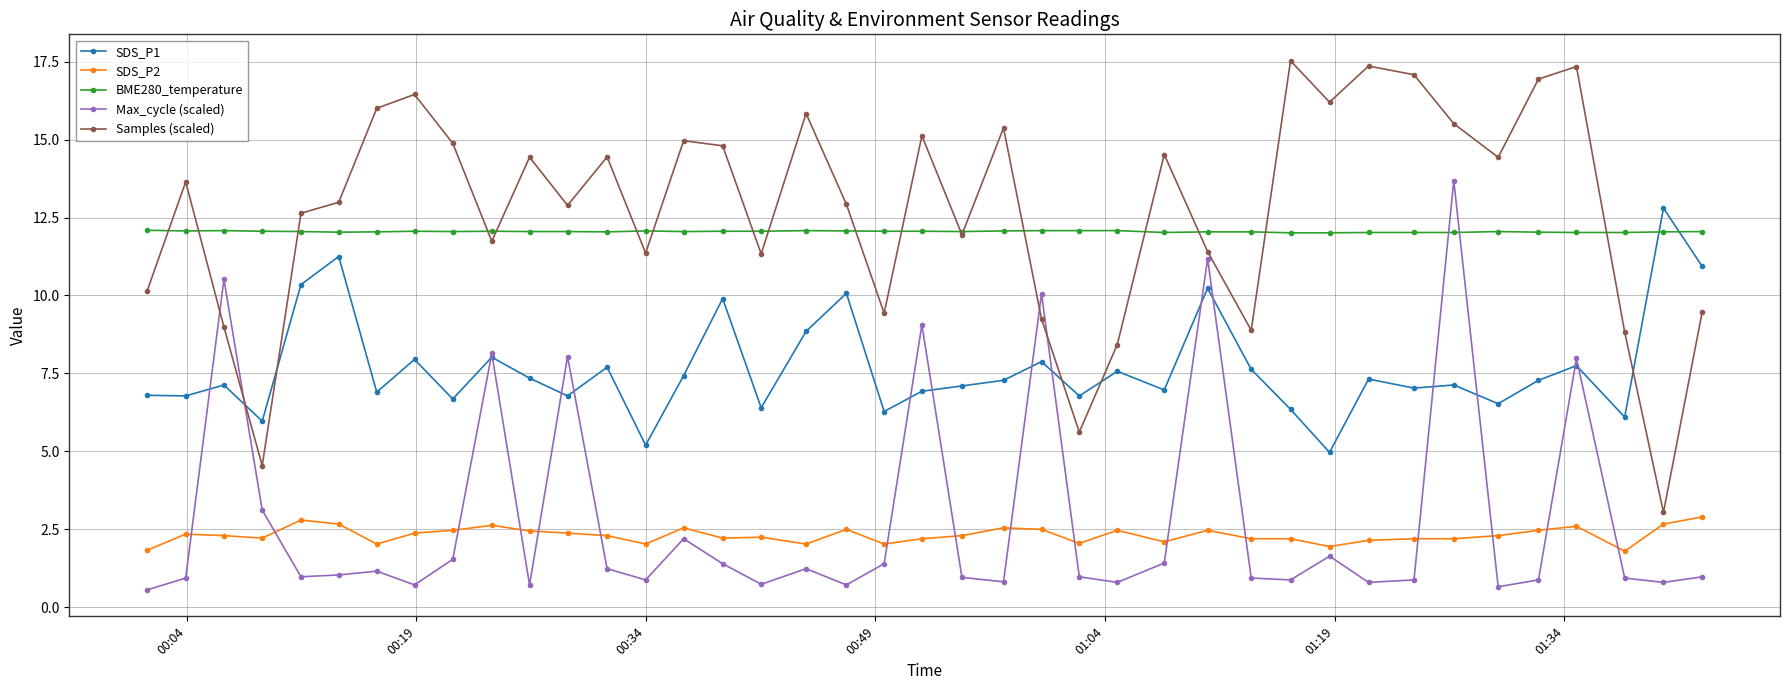

Which series has the largest range (max minus min)?

Samples (scaled)